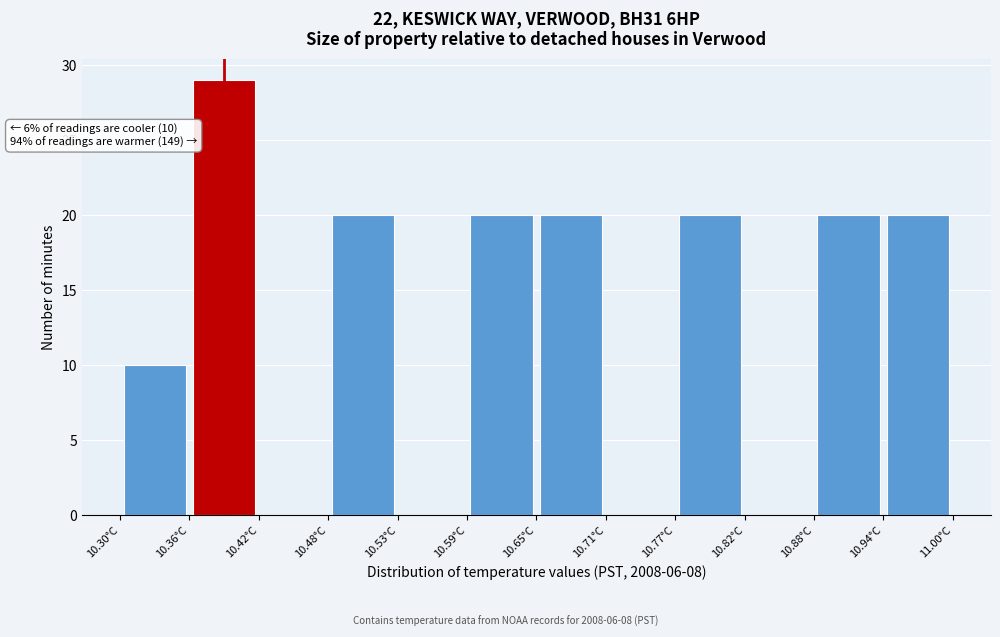

Which range on the x-axis has the tallest bar?

10.36 to 10.42